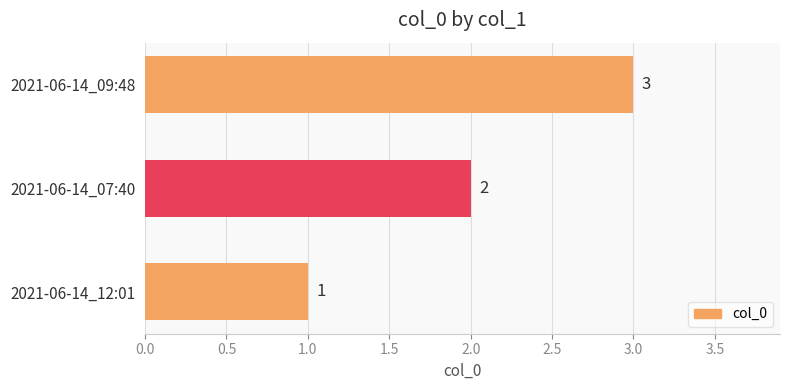

What is the sum of the values at 2021-06-14_12:01 and 2021-06-14_07:40?

3